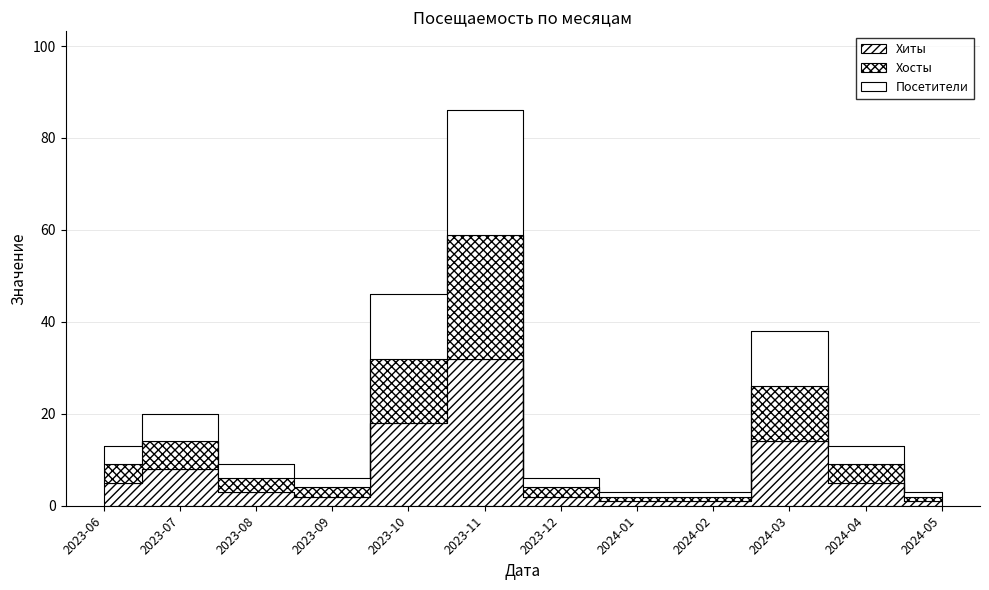

Rank the series at 2023-09 from lowest to highest value.

Хиты, Посетители, Хосты